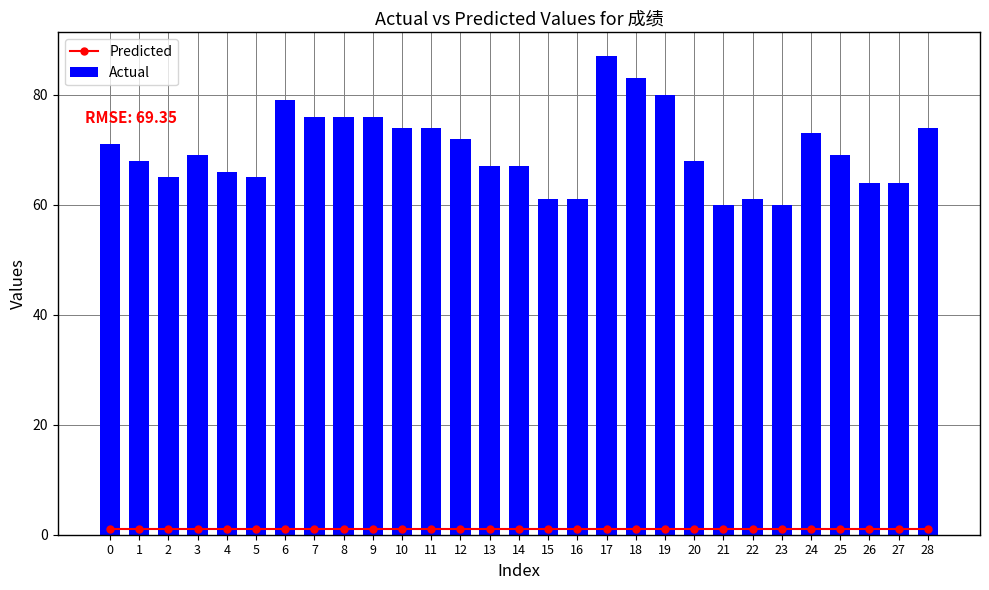

Between 16 and 10, which is larger?

16